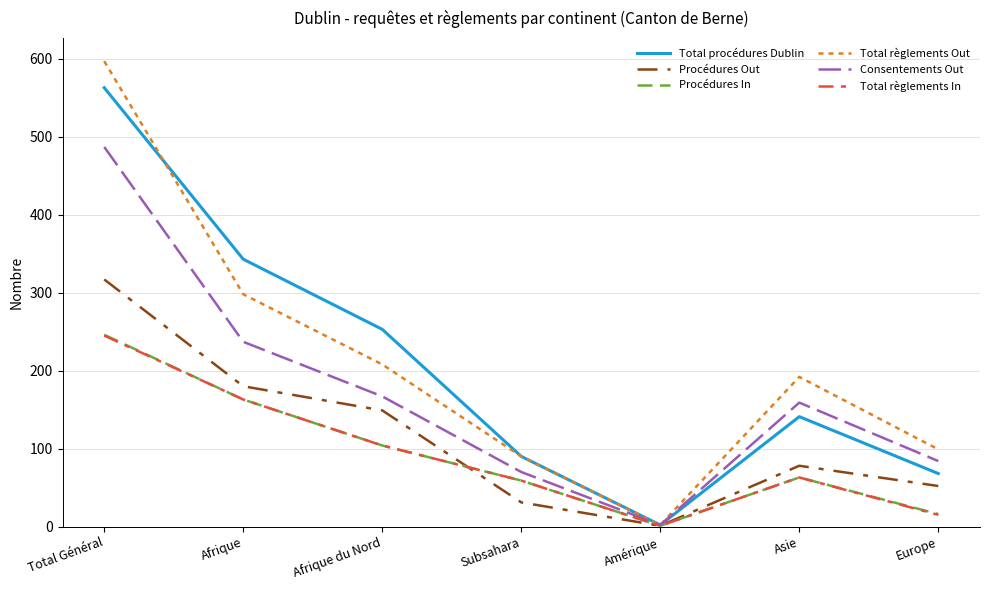

What is the average value of the Total règlements Out series?

212